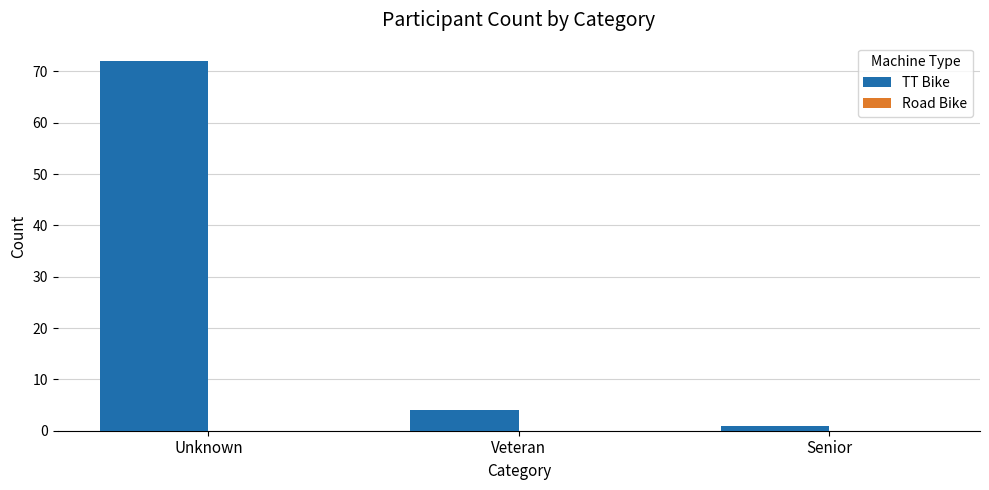

What is the change in value from Unknown to Veteran?

-68